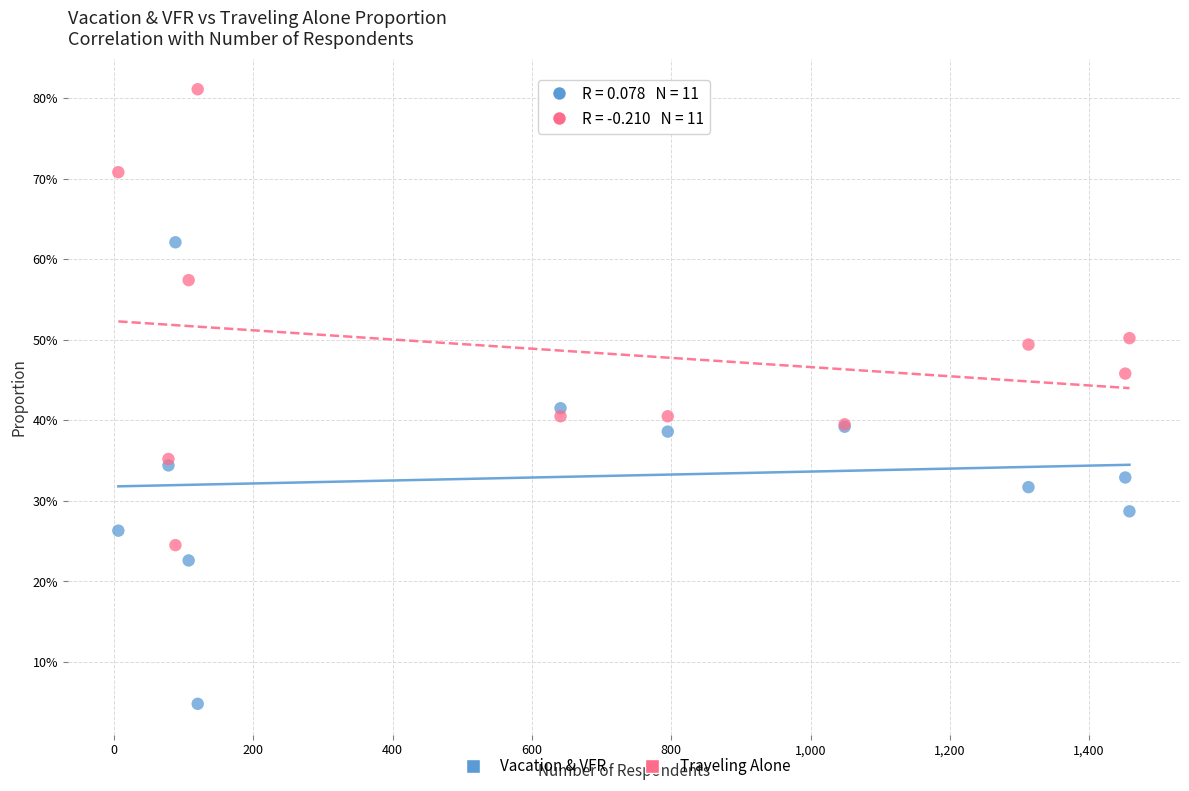

What are all the series names shown in the legend?

Vacation & VFR, Traveling Alone